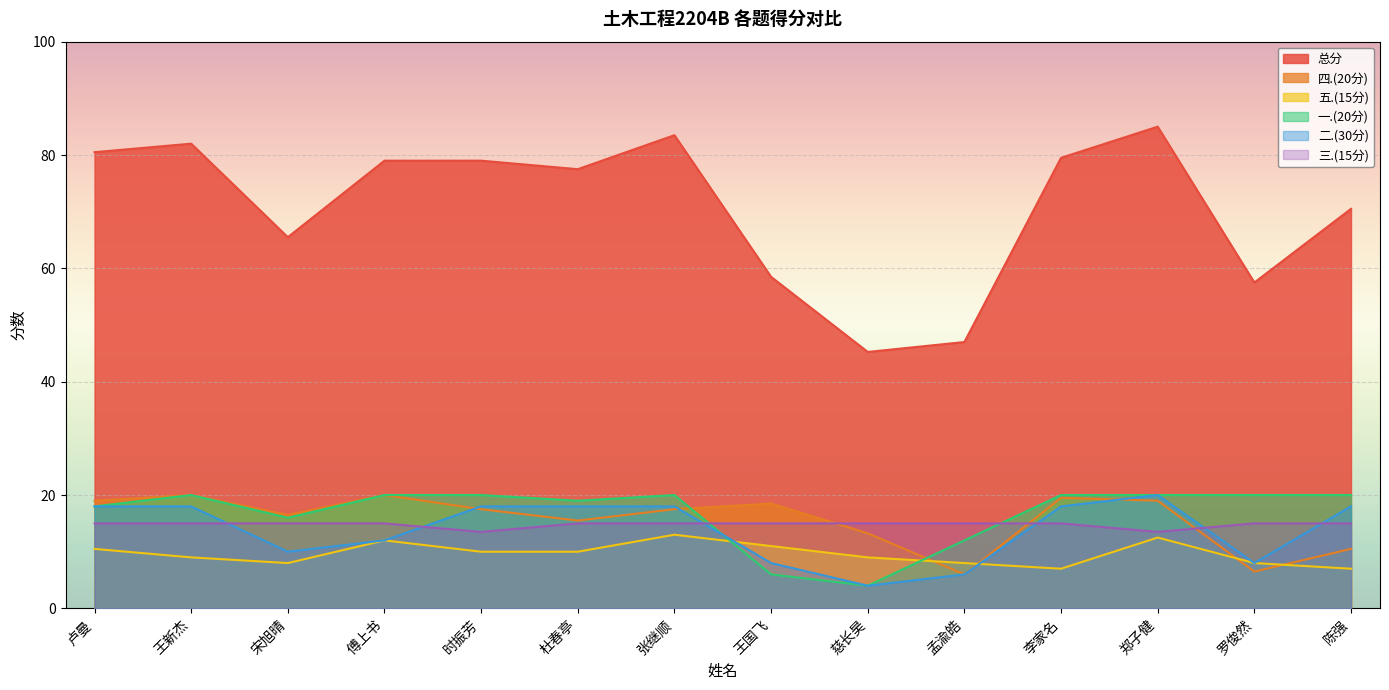

Is it true that 二.(30分) equals 10.6 at 卢曼?

False